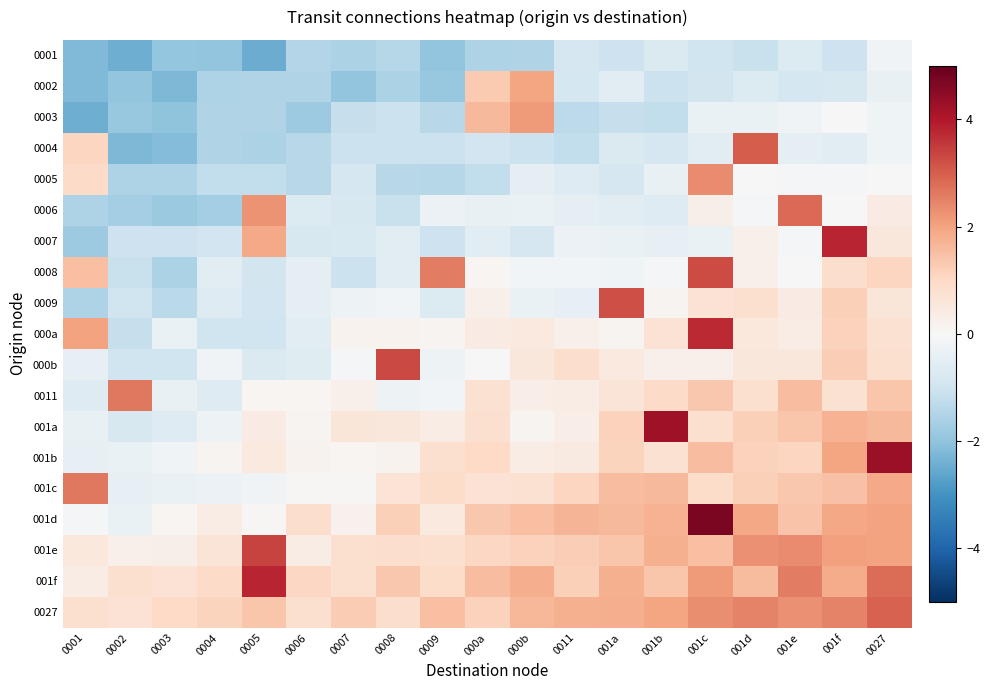

Rank the series at 0004 from highest to lowest value.

0027, 001f, 001e, 001d, 001b, 000b, 001a, 001c, 0008, 0011, 0009, 0007, 000a, 0005, 0004, 0003, 0002, 0006, 0001